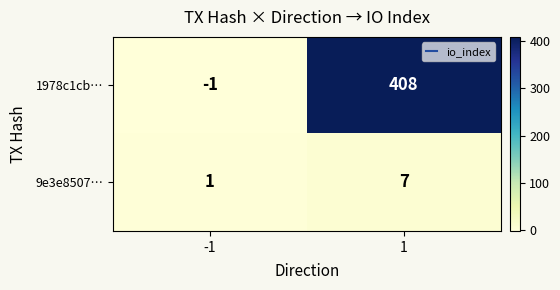

At how many categories does at least one series exceed 338?

1